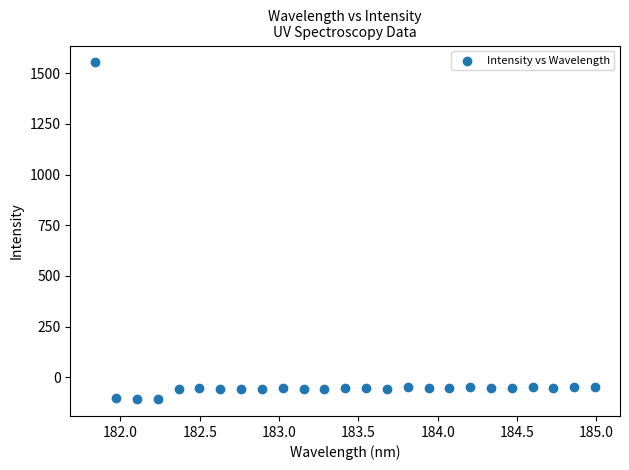

What is the range of X values (max minus min)?

3.1